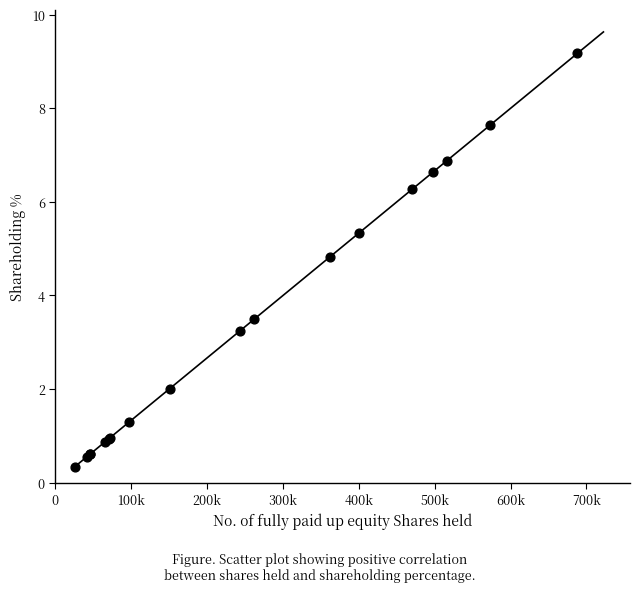

What Y value in the scatter plot is closest to 4?

3.5